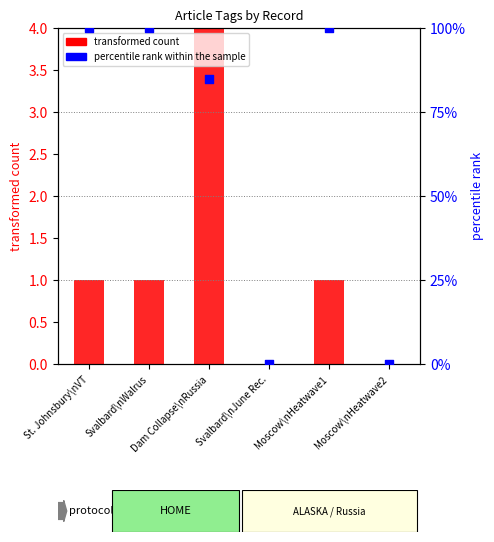

At how many categories does at least one series exceed 86?

3